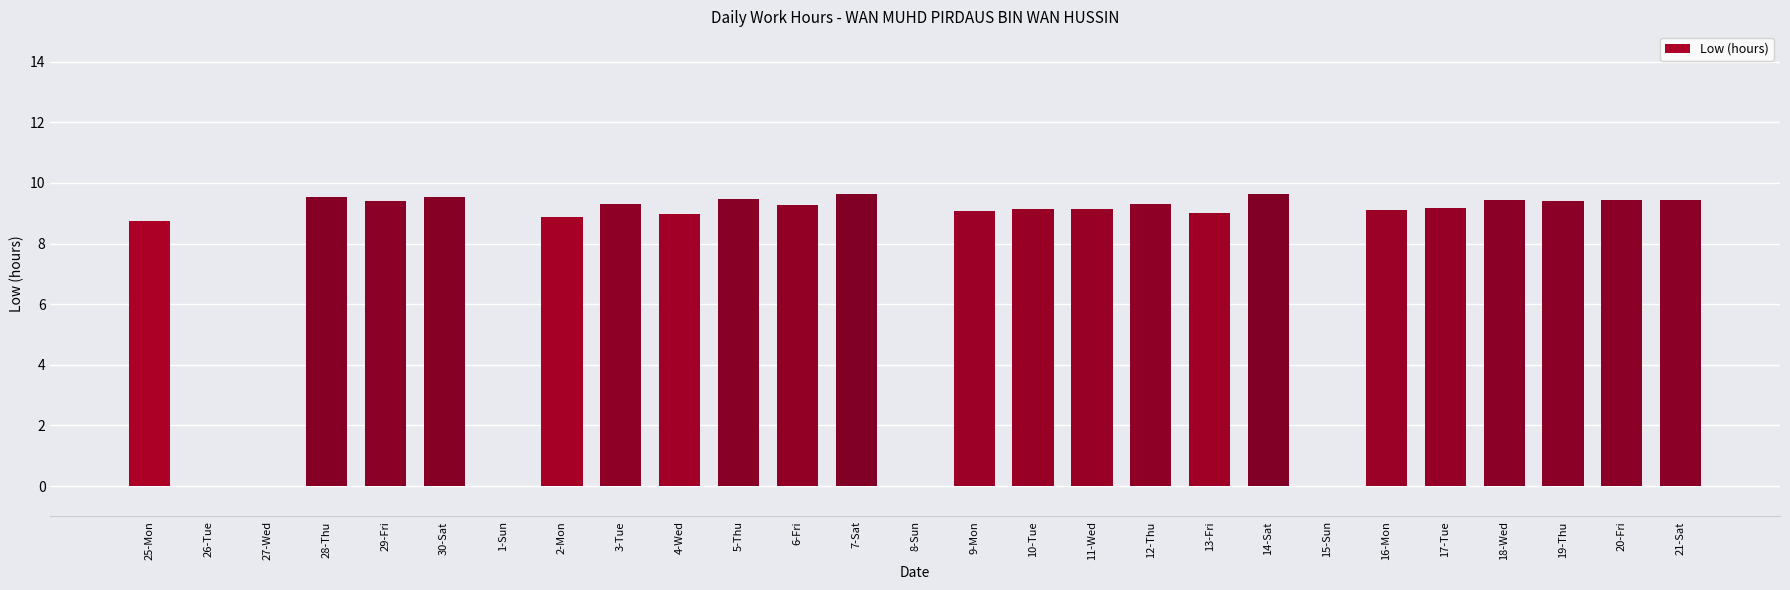

What is the sum of the values at 9-Mon and 8-Sun?

9.1